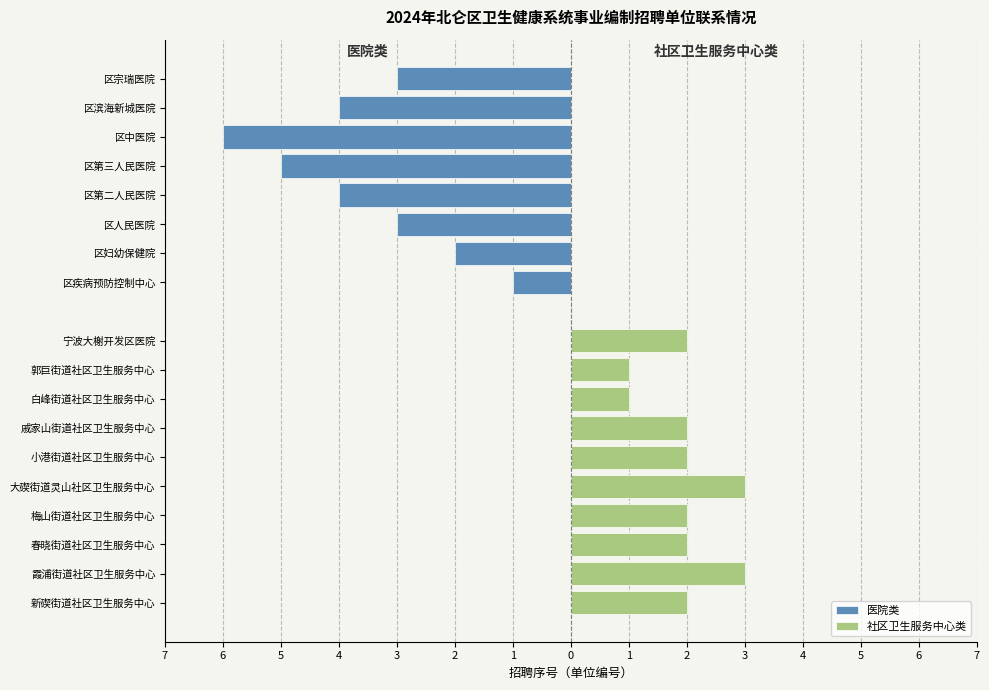

How many bars are there in total?

18